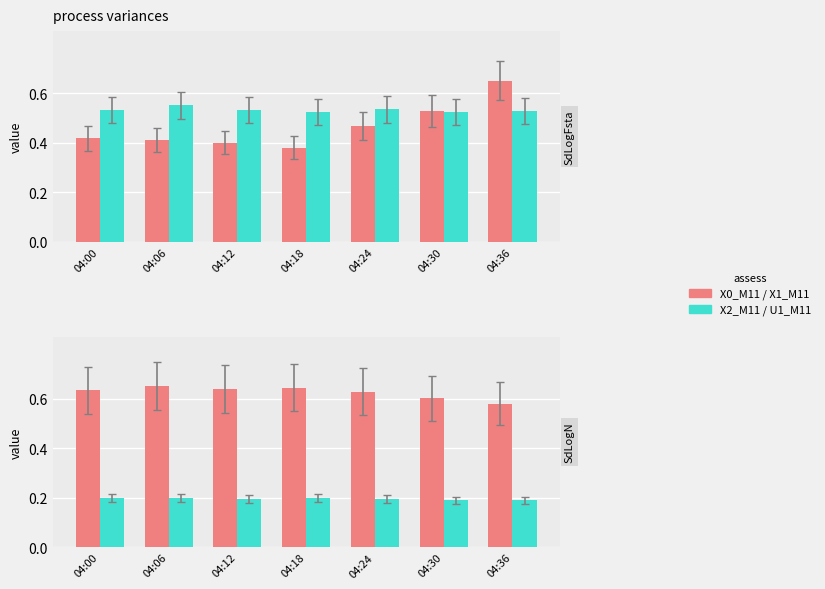

Which has a higher value, 04:36 or 04:00?

04:36